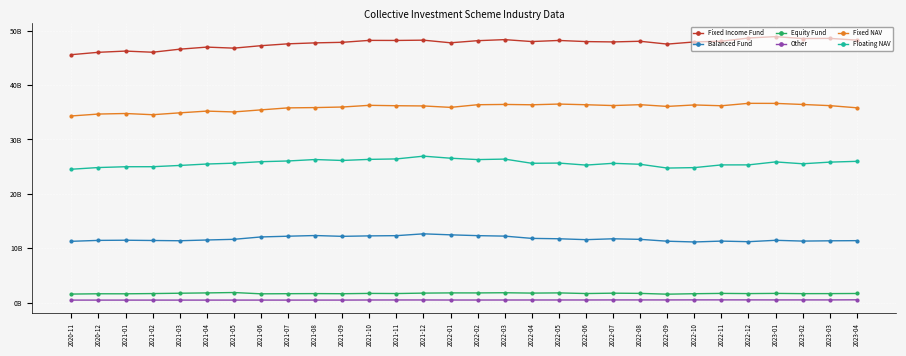

True or false: Fixed NAV and Balanced Fund cross at least once.

False